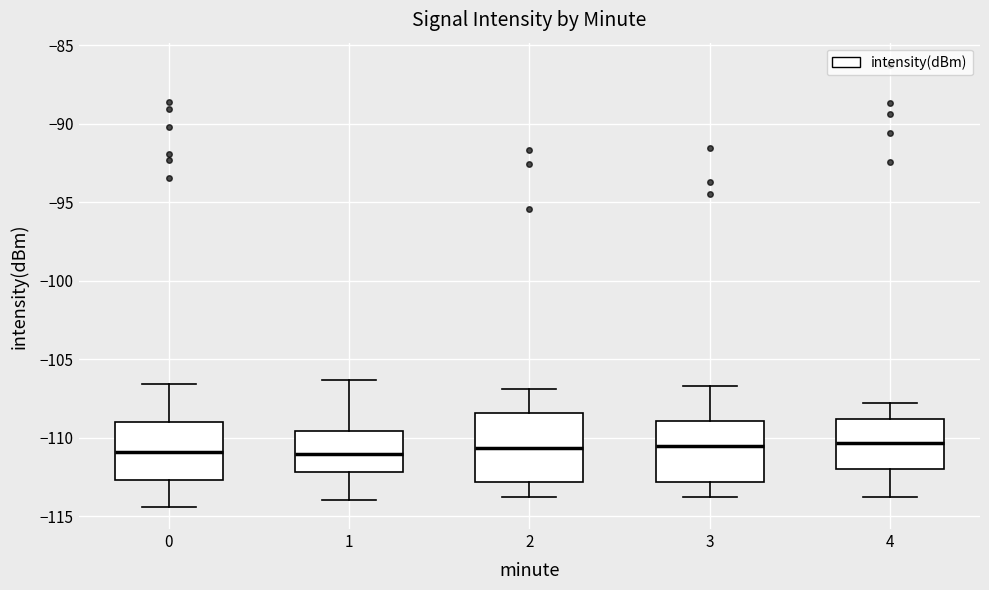

Reading left to right, read every box against the y-axis: the position of its median line, the range the box covers, and the ends of its whiskers. The values are not printed on the chart, so give them approximately, as read against the axis.

0: median -111.0, box -112.5 to -109.0, whiskers -114.5 to -106.5
1: median -111.0, box -112.0 to -109.5, whiskers -114.0 to -106.5
2: median -110.5, box -113.0 to -108.5, whiskers -114.0 to -107.0
3: median -110.5, box -113.0 to -109.0, whiskers -114.0 to -106.5
4: median -110.5, box -112.0 to -109.0, whiskers -114.0 to -108.0